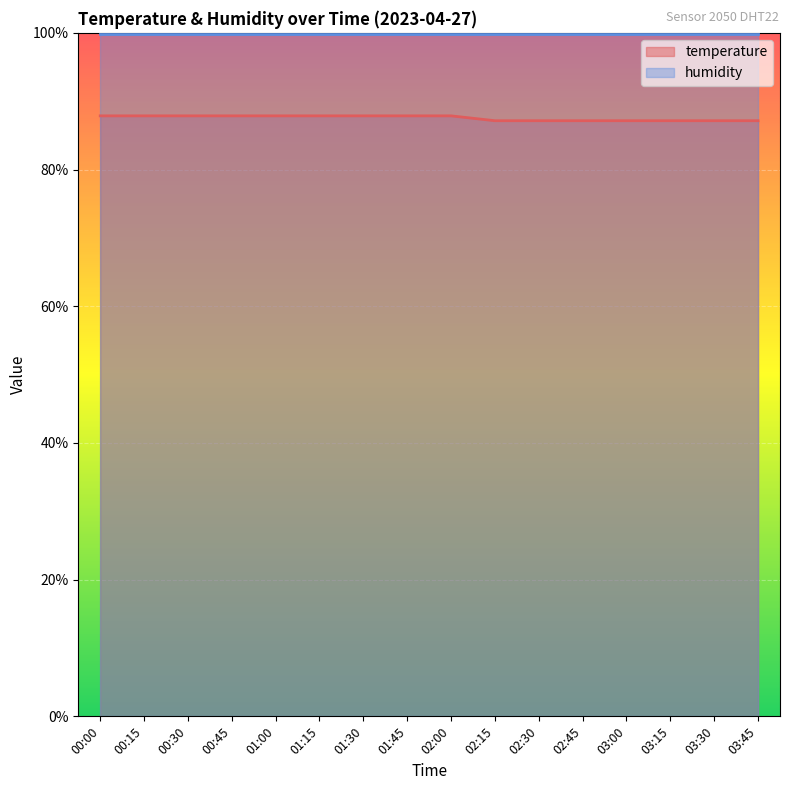

At which category does the chart reach its minimum across all series?

02:15